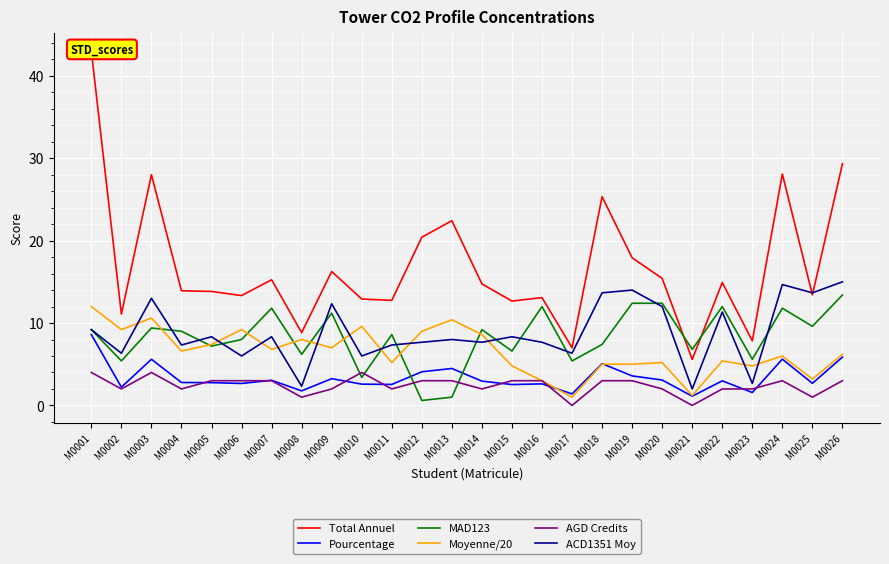

Reading left to right, what are all the values shown in this chart?

Total Annuel: M0001=43.0	M0002=11.1	M0003=28.0	M0004=13.9	M0005=13.8	M0006=13.3	M0007=15.2	M0008=8.8	M0009=16.2	M0010=12.9	M0011=12.8	M0012=20.4	M0013=22.4	M0014=14.8	M0015=12.7	M0016=13.1	M0017=7.0	M0018=25.3	M0019=17.9	M0020=15.4	M0021=5.6	M0022=14.9	M0023=7.8	M0024=28.1	M0025=13.4	M0026=29.3
Pourcentage: M0001=8.6	M0002=2.2	M0003=5.6	M0004=2.8	M0005=2.8	M0006=2.7	M0007=3.0	M0008=1.8	M0009=3.2	M0010=2.6	M0011=2.5	M0012=4.1	M0013=4.5	M0014=3.0	M0015=2.5	M0016=2.6	M0017=1.4	M0018=5.1	M0019=3.6	M0020=3.1	M0021=1.1	M0022=3.0	M0023=1.6	M0024=5.6	M0025=2.7	M0026=5.9
MAD123: M0001=9.2	M0002=5.4	M0003=9.4	M0004=9.0	M0005=7.2	M0006=8.0	M0007=11.8	M0008=6.2	M0009=11.2	M0010=3.4	M0011=8.6	M0012=0.6	M0013=1.0	M0014=9.2	M0015=6.6	M0016=12.0	M0017=5.4	M0018=7.4	M0019=12.4	M0020=12.4	M0021=6.8	M0022=12.0	M0023=5.6	M0024=11.8	M0025=9.6	M0026=13.4
Moyenne/20: M0001=12.0	M0002=9.2	M0003=10.6	M0004=6.6	M0005=7.4	M0006=9.2	M0007=6.8	M0008=8.0	M0009=7.0	M0010=9.6	M0011=5.2	M0012=9.0	M0013=10.4	M0014=8.6	M0015=4.8	M0016=3.0	M0017=1.0	M0018=5.0	M0019=5.0	M0020=5.2	M0021=1.2	M0022=5.4	M0023=4.8	M0024=6.0	M0025=3.2	M0026=6.2
AGD Credits: M0001=4.0	M0002=2.0	M0003=4.0	M0004=2.0	M0005=3.0	M0006=3.0	M0007=3.0	M0008=1.0	M0009=2.0	M0010=4.0	M0011=2.0	M0012=3.0	M0013=3.0	M0014=2.0	M0015=3.0	M0016=3.0	M0017=0.0	M0018=3.0	M0019=3.0	M0020=2.0	M0021=0.0	M0022=2.0	M0023=2.0	M0024=3.0	M0025=1.0	M0026=3.0
ACD1351 Moy: M0001=9.2	M0002=6.3	M0003=13.0	M0004=7.3	M0005=8.3	M0006=6.0	M0007=8.3	M0008=2.3	M0009=12.3	M0010=6.0	M0011=7.3	M0012=7.7	M0013=8.0	M0014=7.7	M0015=8.3	M0016=7.7	M0017=6.3	M0018=13.7	M0019=14.0	M0020=12.0	M0021=2.0	M0022=11.3	M0023=2.7	M0024=14.7	M0025=13.7	M0026=15.0